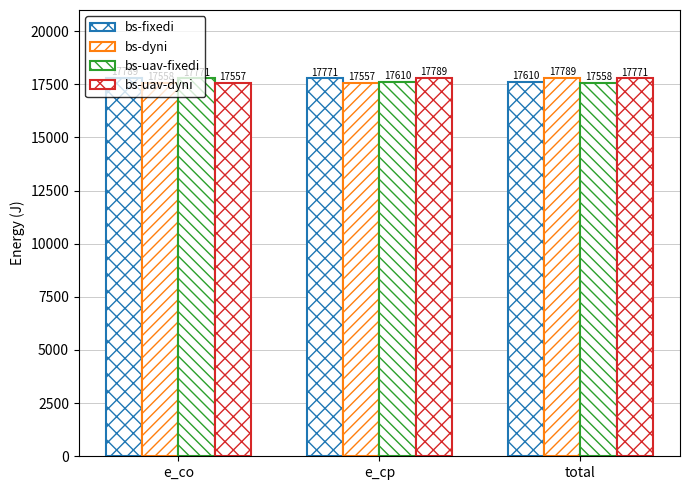

What is the sum of all bs-uav-fixedi values?

52939